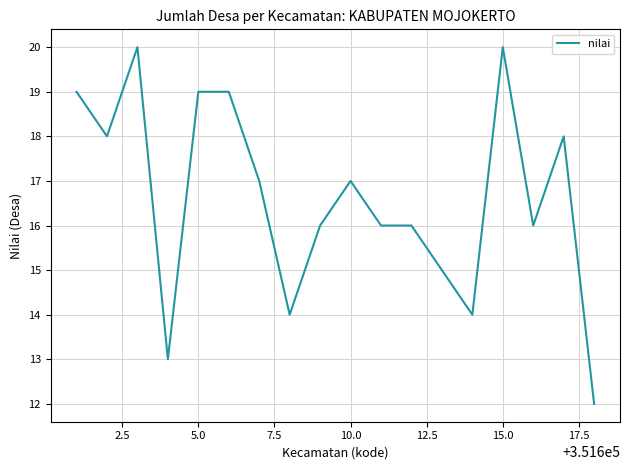

What is the greatest value displayed?

20